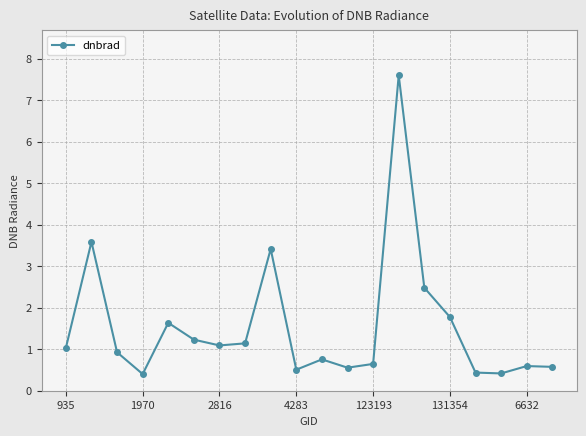

What is the difference between the second highest and minimum values?

3.2